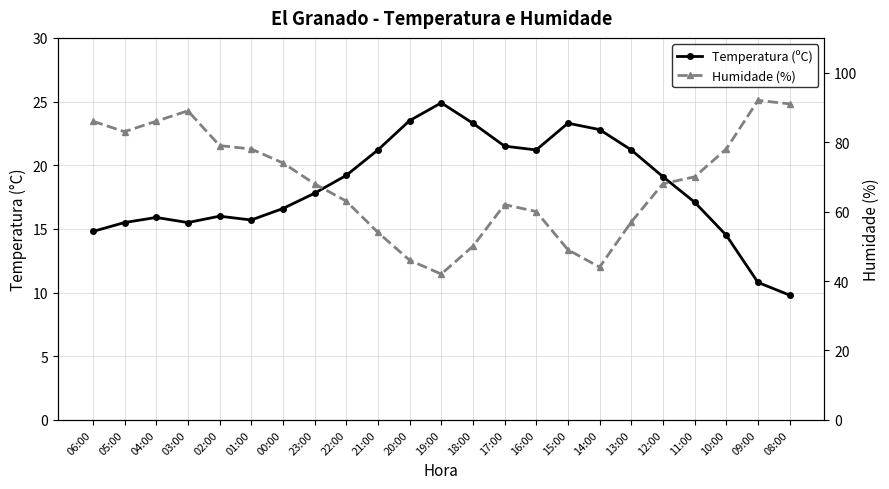

What is the label of the 4th point from the right?

11:00